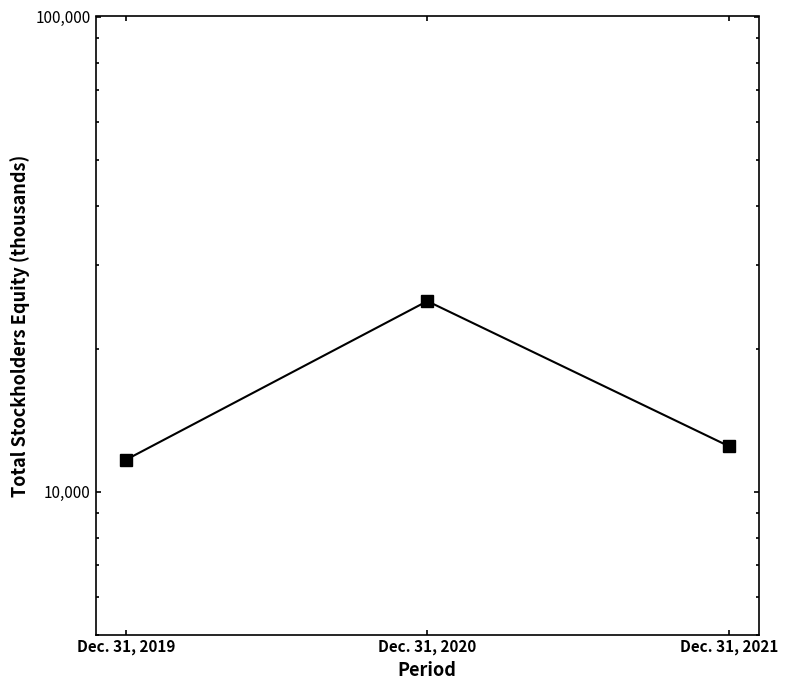

Reading right to left, list all the values displayed in this chart.

Dec. 31, 2021=12460	Dec. 31, 2020=25172	Dec. 31, 2019=11661